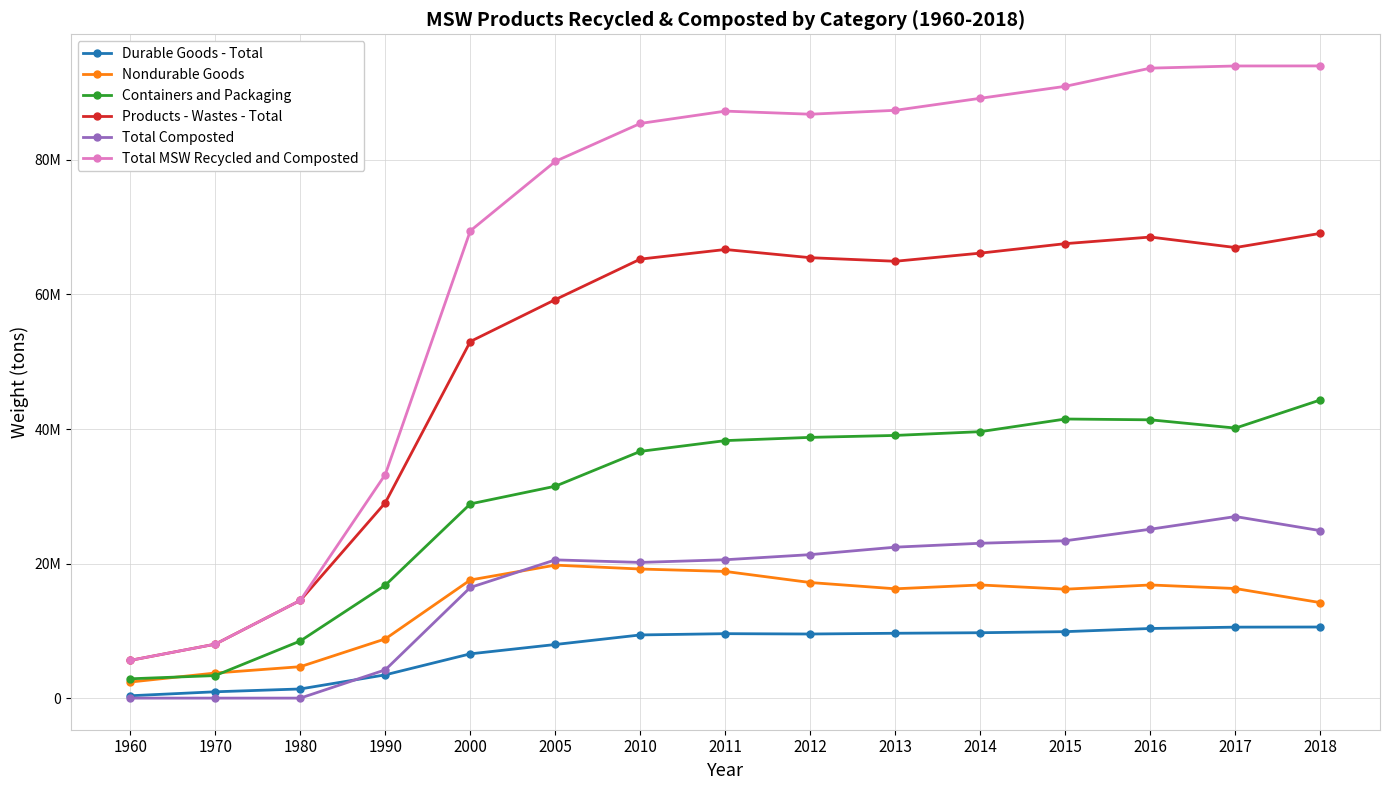

At 2005, list the series in order from largest to smallest.

Total MSW Recycled and Composted, Products - Wastes - Total, Containers and Packaging, Total Composted, Nondurable Goods, Durable Goods - Total